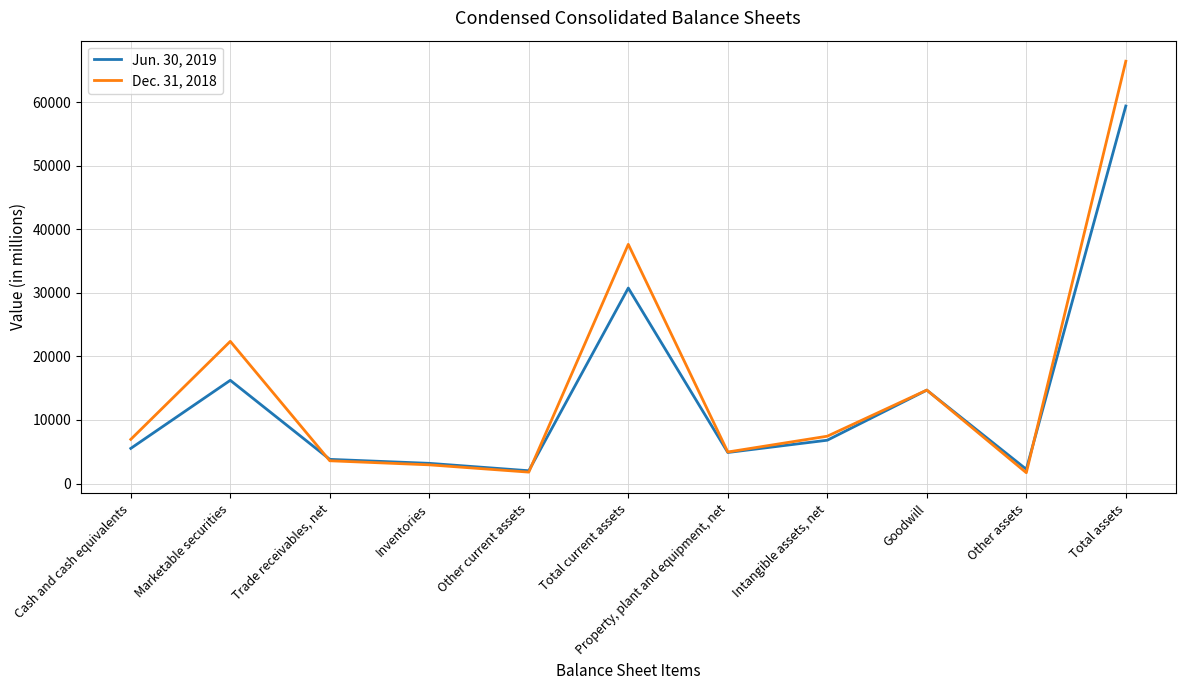

What is the spread (max minus min) of values at Inventories?

236